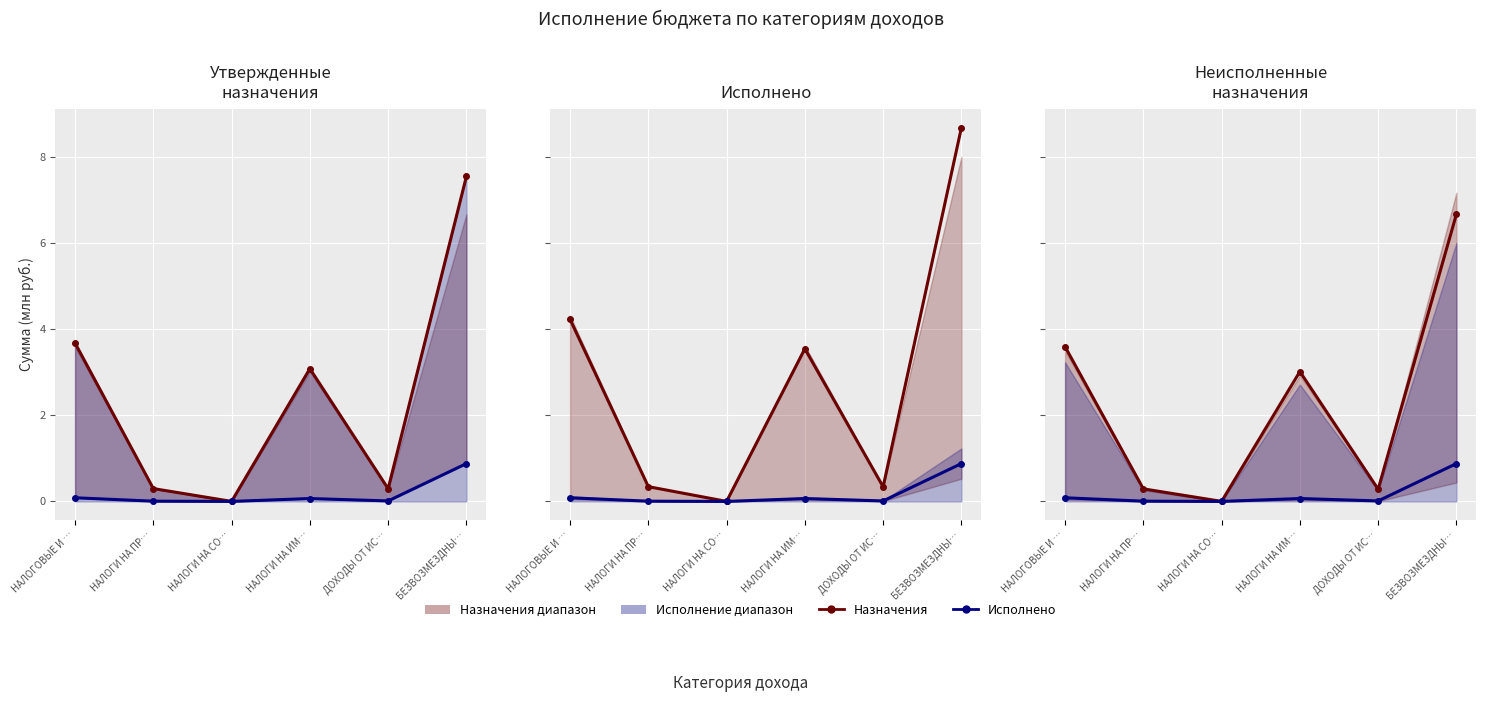

Which category has the highest value in the Исполнено series?

БЕЗВОЗМЕЗДНЫ…